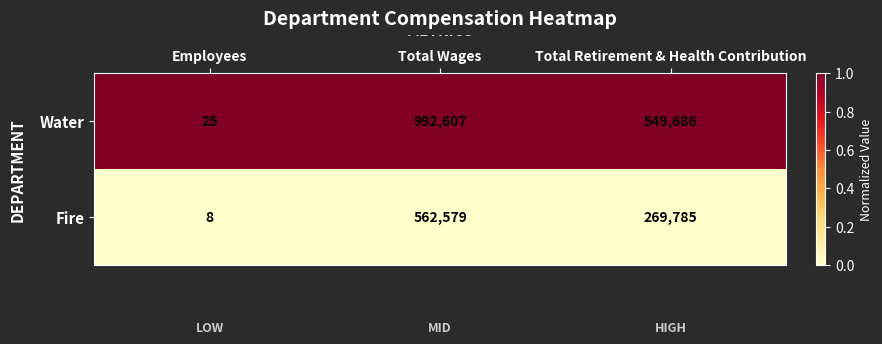

Reading left to right, list all the values displayed in this chart.

Water: Employees=25	Total Wages=992607	Total Retirement & Health Contribution=549686
Fire: Employees=8	Total Wages=562579	Total Retirement & Health Contribution=269785